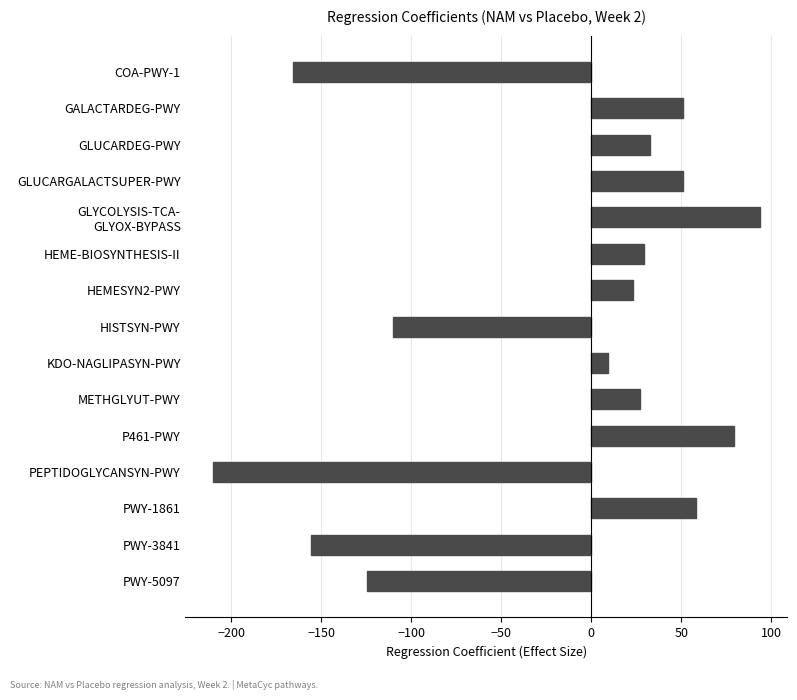

Which has a higher value, PWY-5097 or METHGLYUT-PWY?

METHGLYUT-PWY